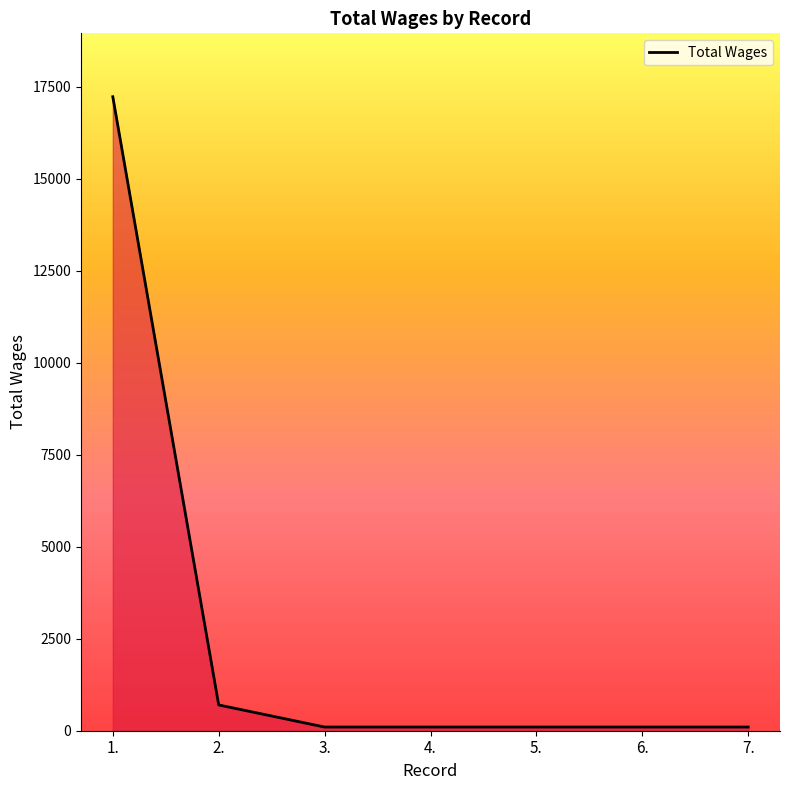

The value at 1. is 17225. True or false?

True